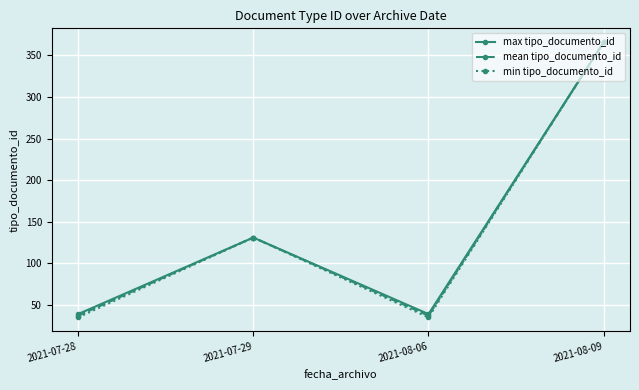

What position from the right is 2021-07-29?

3